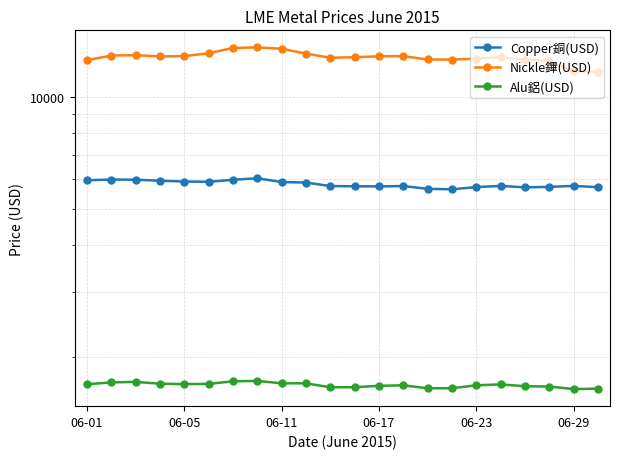

The Alu鋁(USD) series shows 1690.5 at 17. True or false?

True